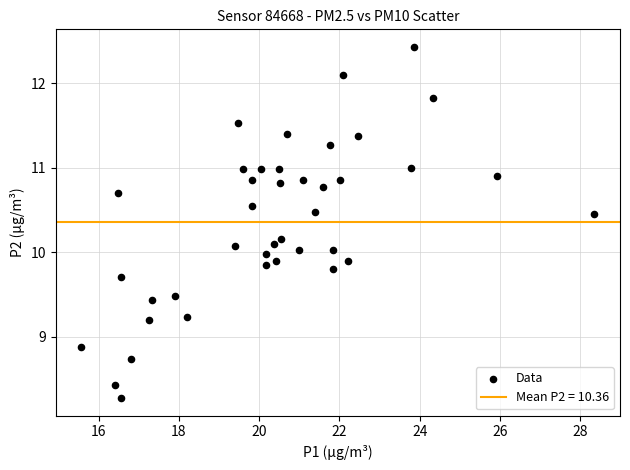

What is the range of Y values (max minus min)?

4.2